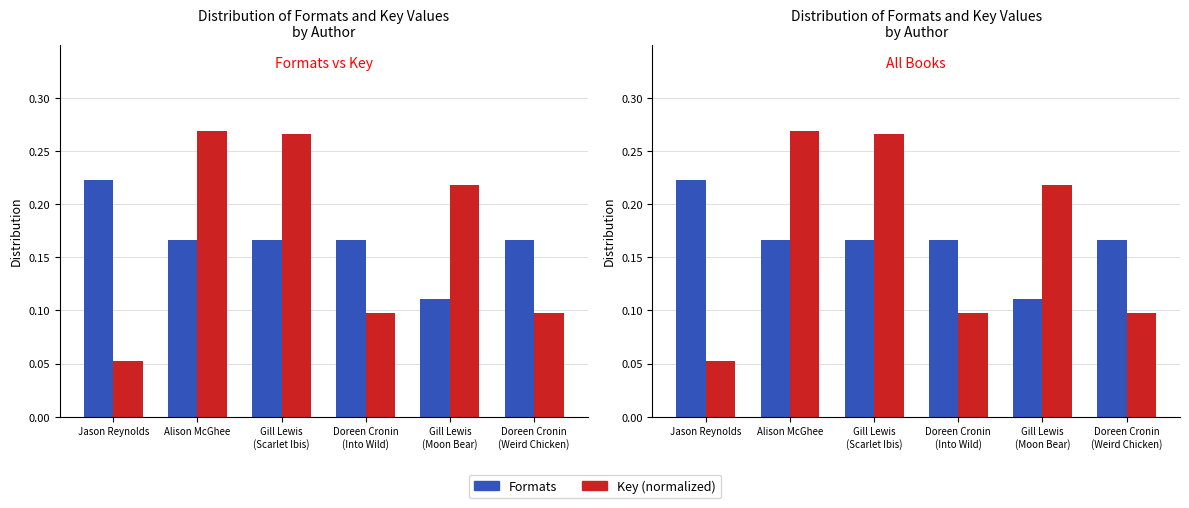

At which category does the chart reach its peak across all series?

Alison McGhee